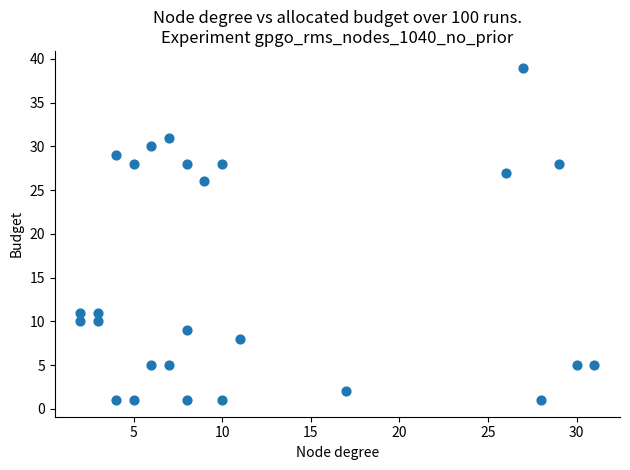

What Y value in the scatter plot is closest to 20?

26